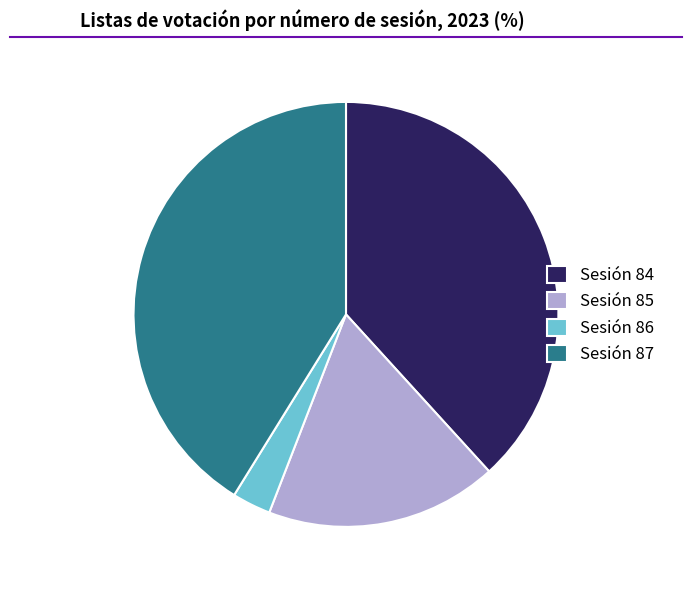

Which slice is the smallest?

Sesión 86